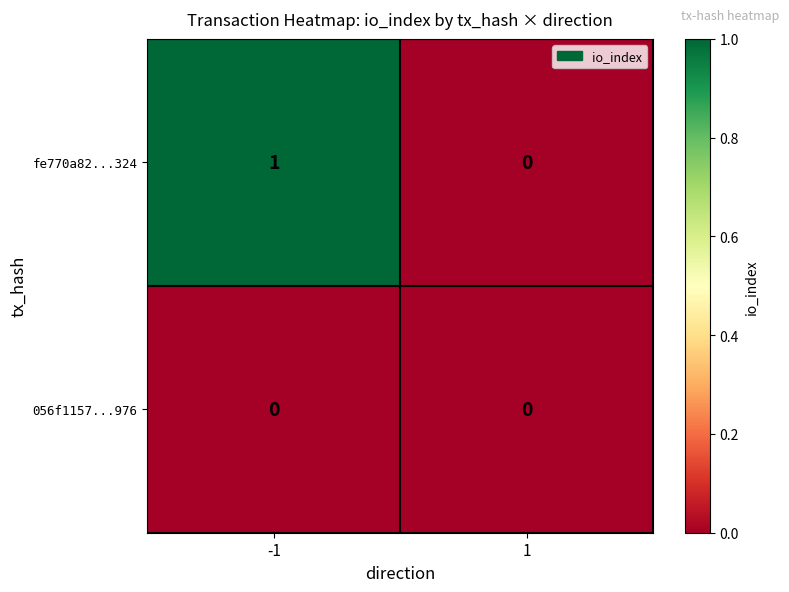

At -1, list the series in order from largest to smallest.

fe770a82...324, 056f1157...976